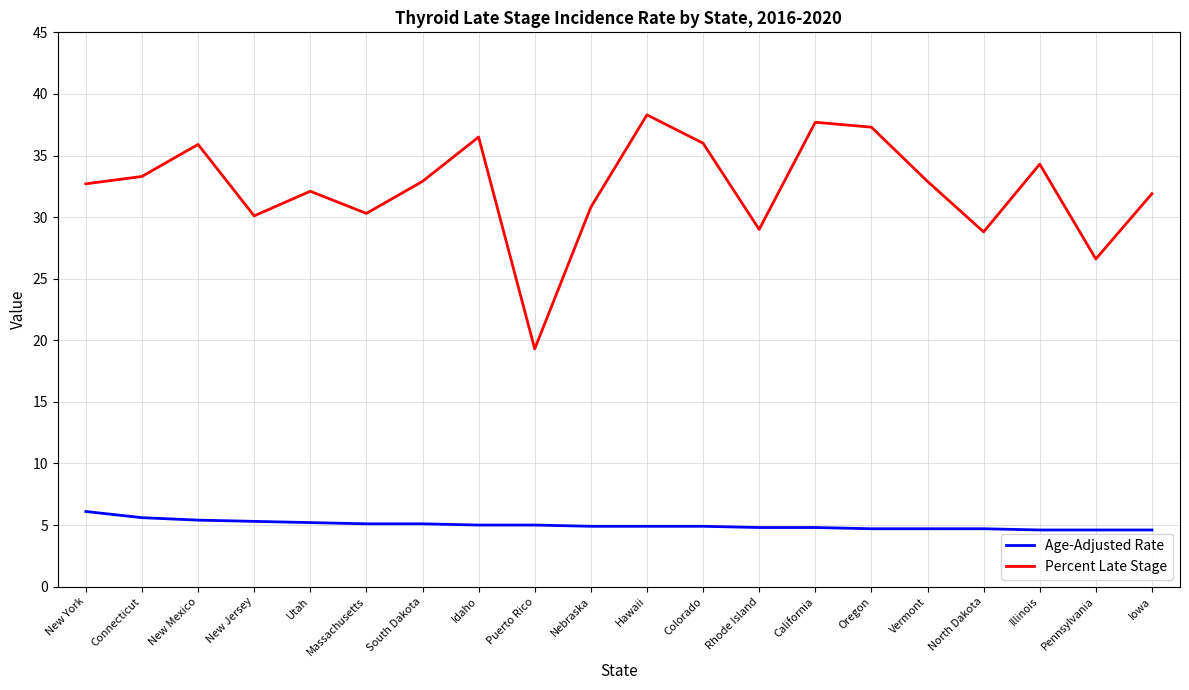

Between New Jersey and North Dakota, which series saw the biggest shift?

Percent Late Stage